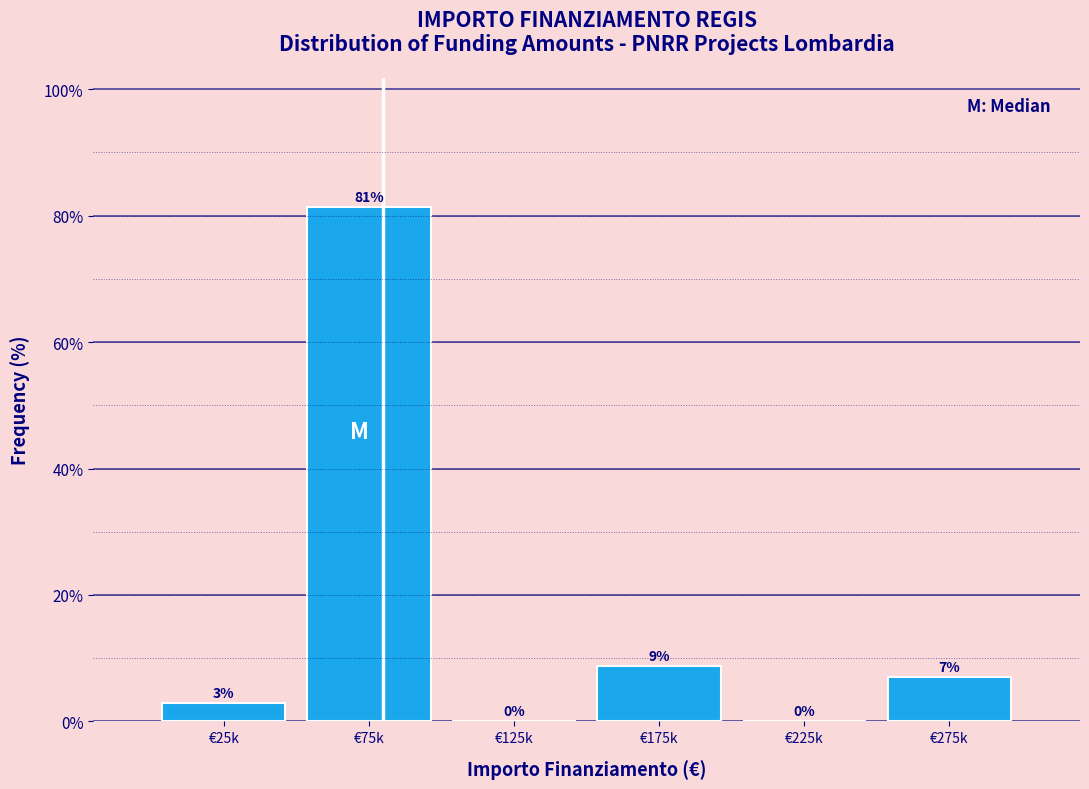

At which label does the data first exceed 6?

€75k